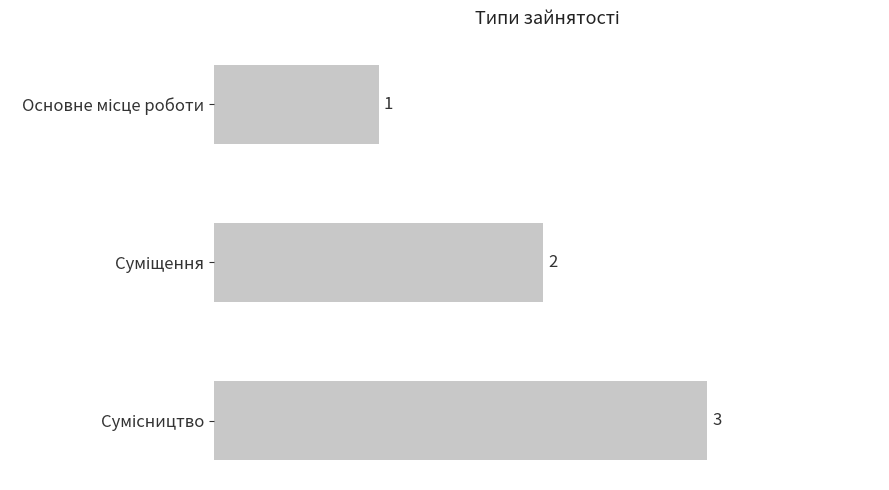

What is the value of the 2nd bar from the top?

2